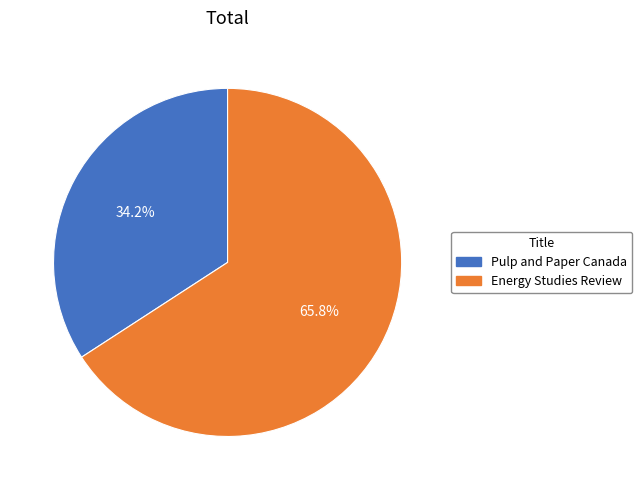

How many slices are in this pie chart?

2